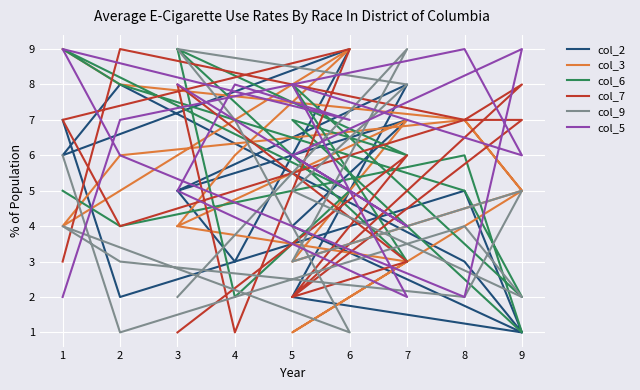

What is the smallest value displayed?

1